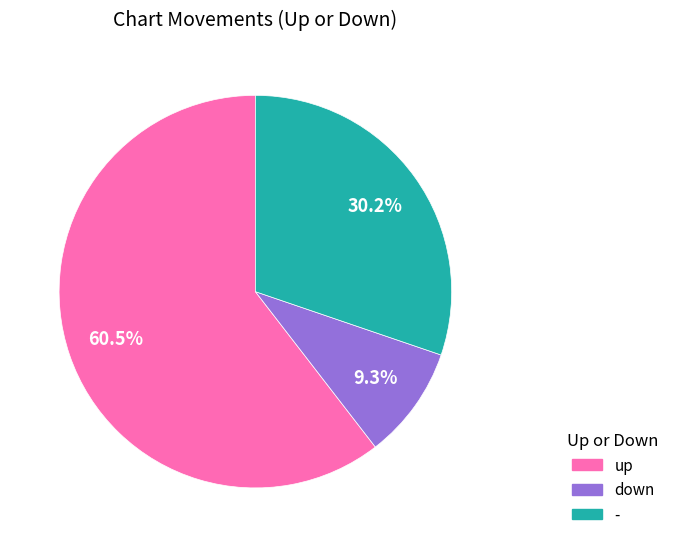

How many segments does this pie chart have?

3